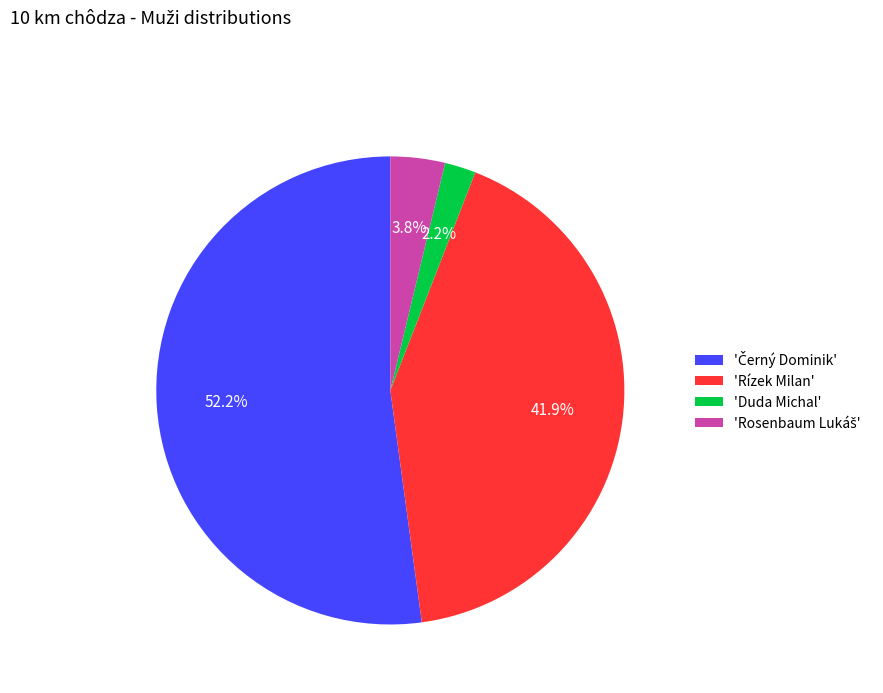

Is there any slice that represents more than half of the pie?

Yes